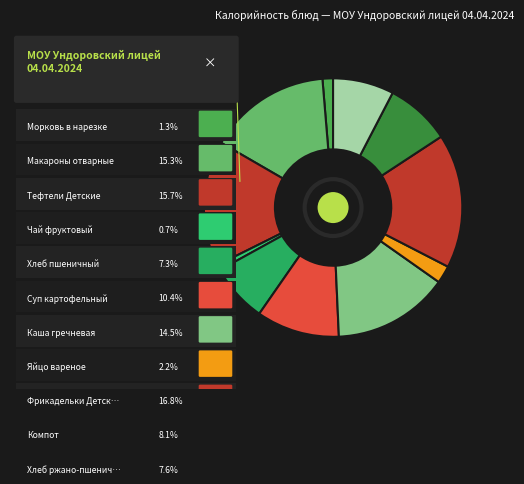

To the nearest percent, what is the difference between the Компот and Тефтели Детские slice percentages?

8%